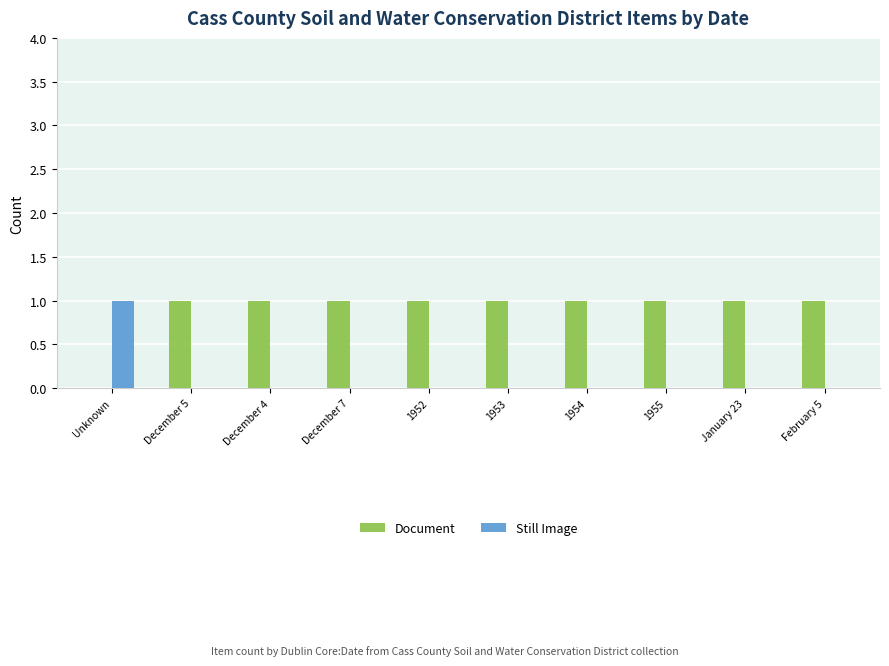

Reading left to right, extract all data points from this chart.

Document: 0	1	1	1	1	1	1	1	1	1
Still Image: 1	0	0	0	0	0	0	0	0	0